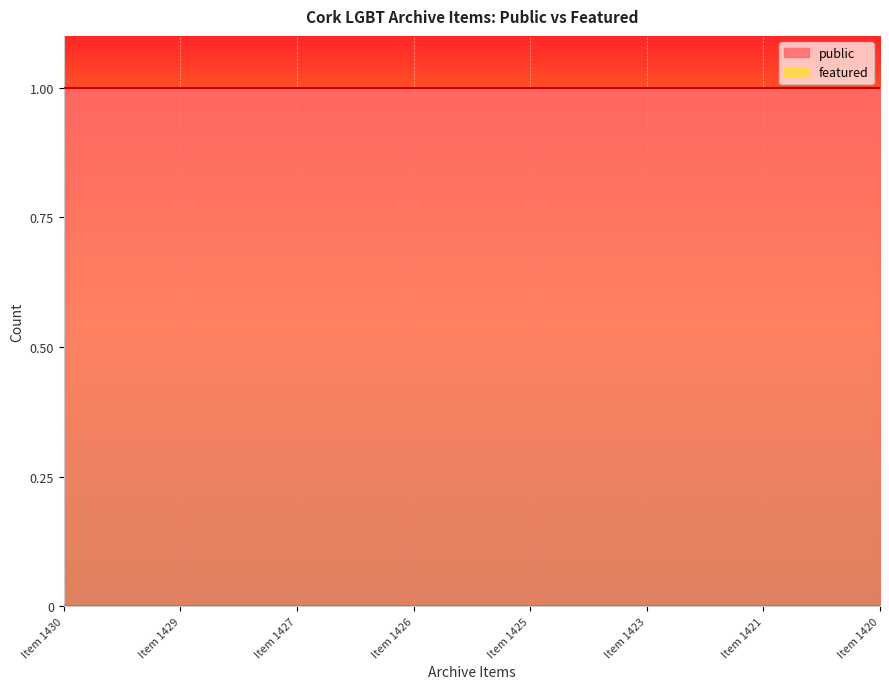

Is it true that public equals 1 at Item 1425?

True